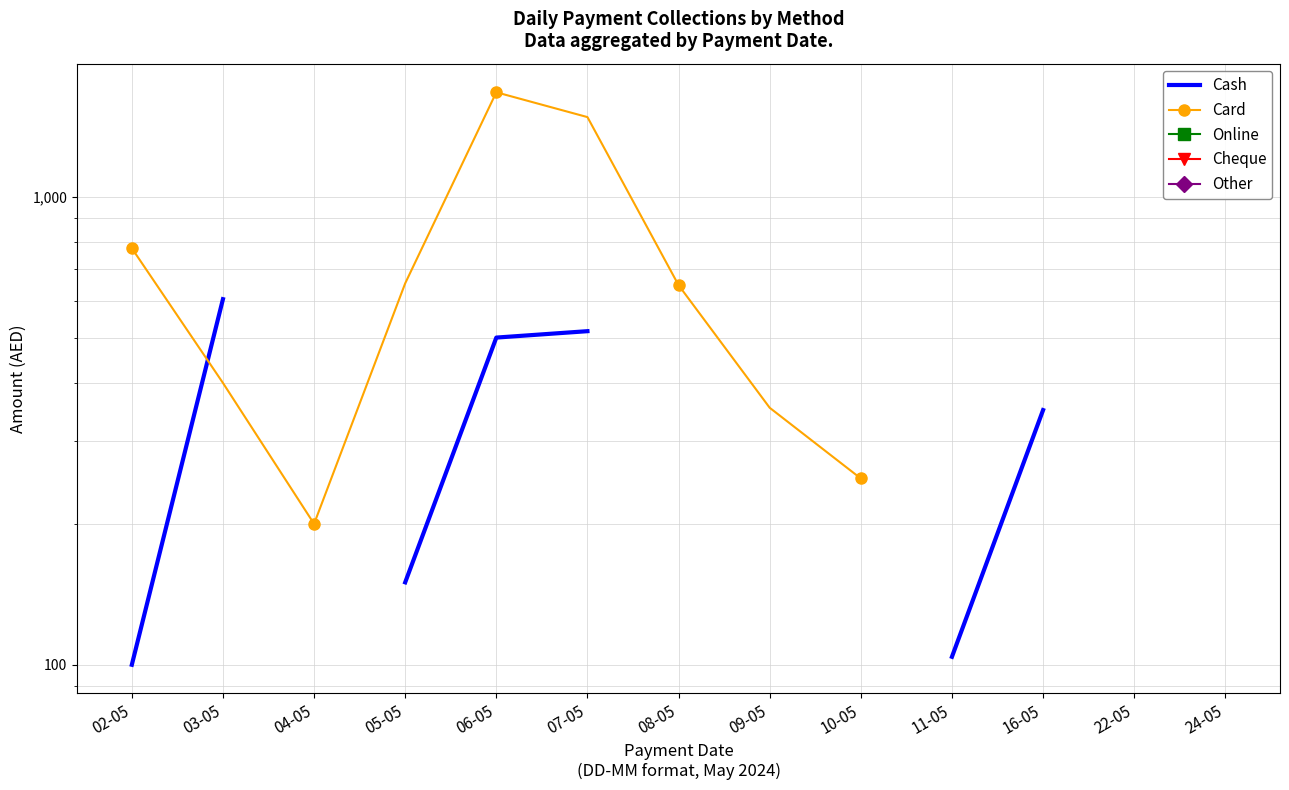

How many positive values does the Card series have?

10